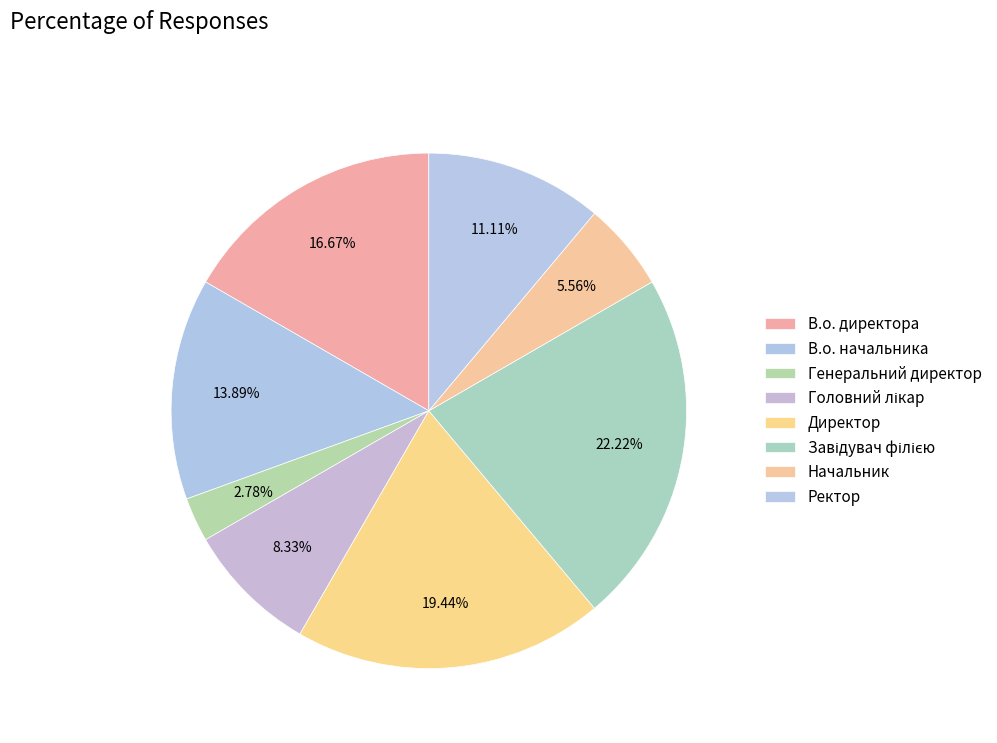

Rank the categories by value from highest to lowest.

Завідувач філією, Директор, В.о. директора, В.о. начальника, Ректор, Головний лікар, Начальник, Генеральний директор